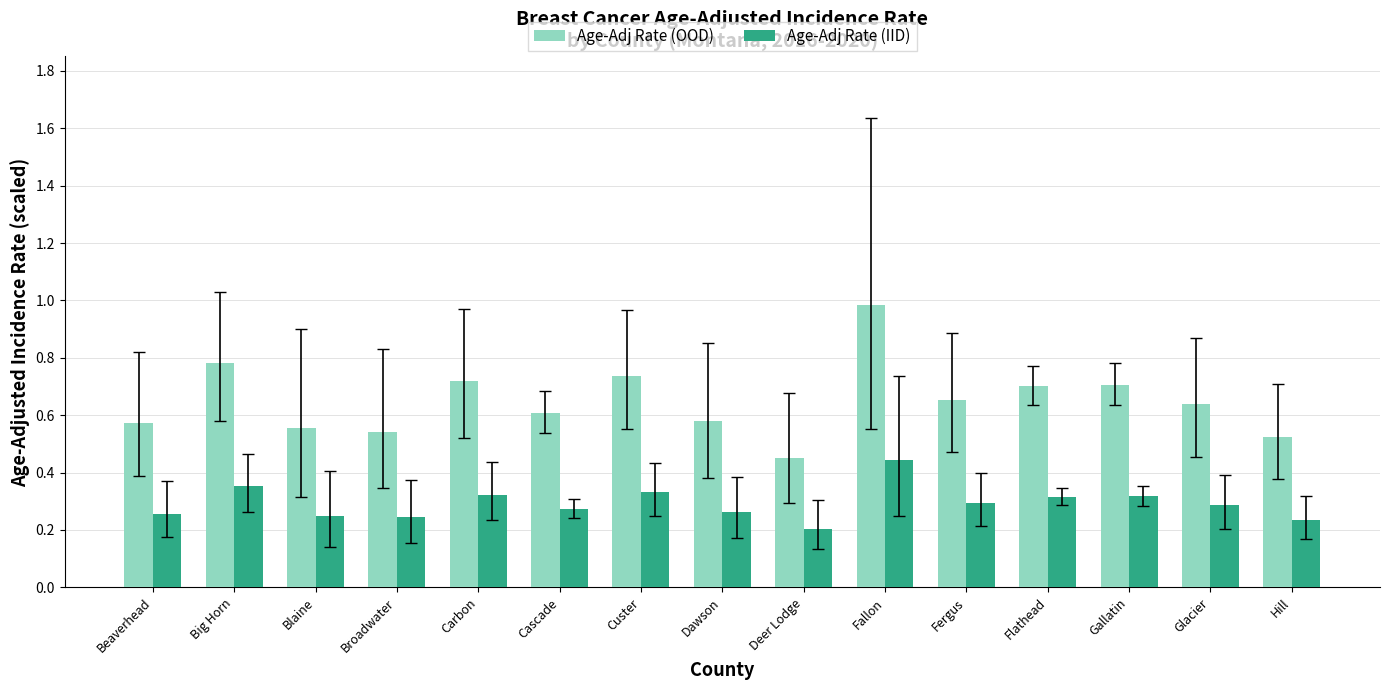

What is the maximum value for Age-Adj Rate (OOD)?

1.0